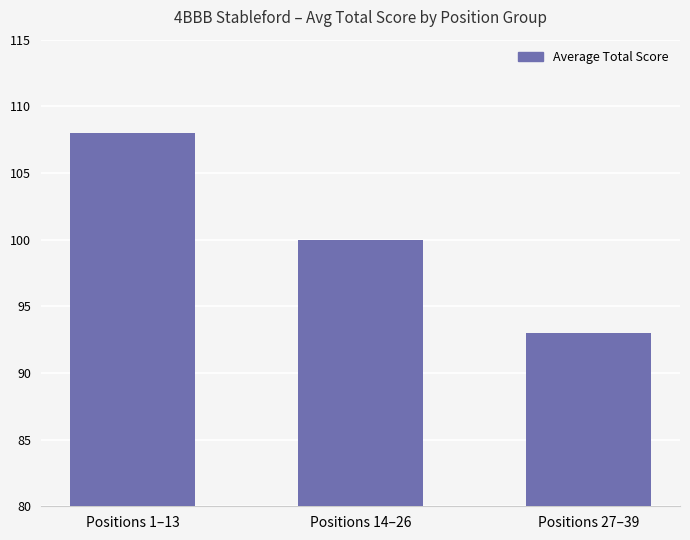

Does the chart contain any negative values?

No